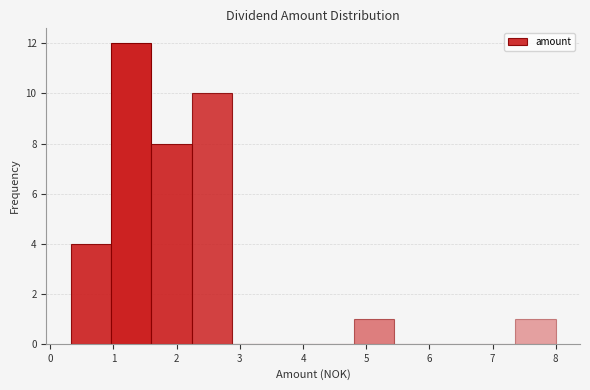

Reading left to right, list every bar in this chart as the range it spans on the x-axis followed by its height. Neither the bar edges nor the heights are printed on the chart, so give them approximately, as read against the axes.

0.32 to 0.96: 4
0.96 to 1.60: 12
1.60 to 2.24: 8
2.24 to 2.88: 10
2.88 to 3.52: 0
3.52 to 4.16: 0
4.16 to 4.80: 0
4.80 to 5.44: 1
5.44 to 6.08: 0
6.08 to 6.72: 0
6.72 to 7.36: 0
7.36 to 8.00: 1